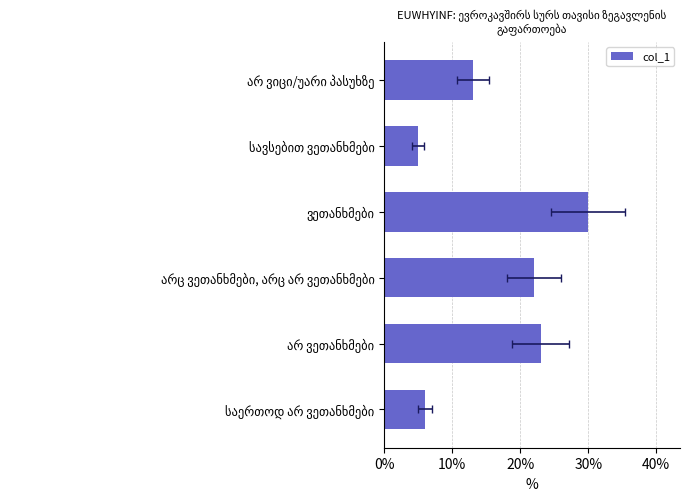

What is the sum of all values?

99